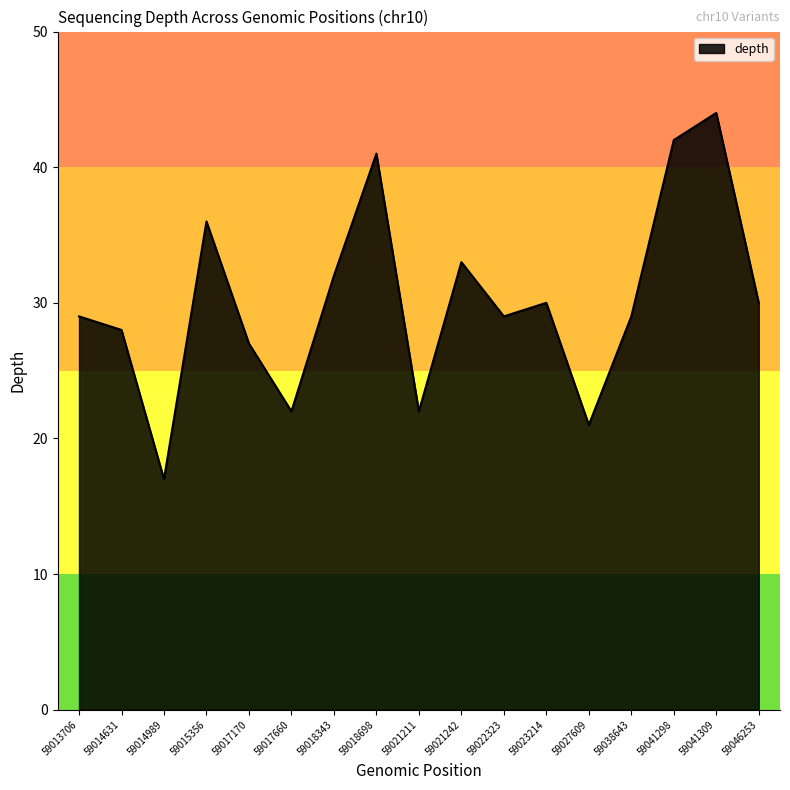

Which has a higher value, 59022323 or 59021211?

59022323